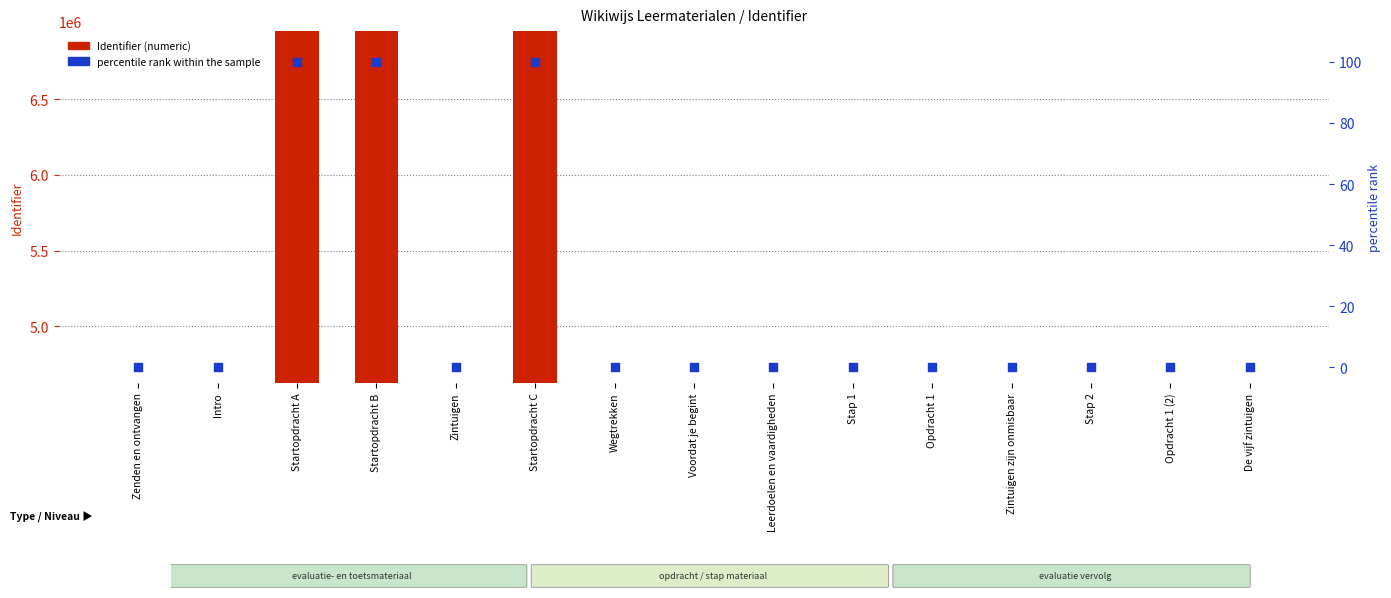

Which series has the largest Y range (max minus min)?

Identifier